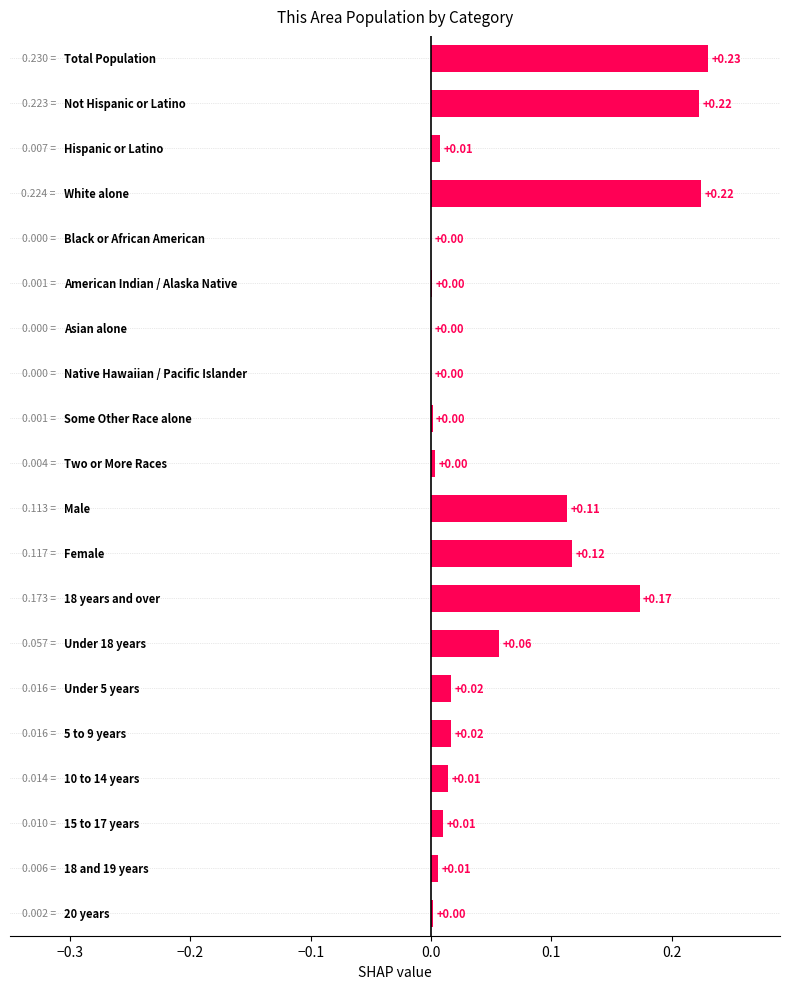

What is the sum of all values?

1.2